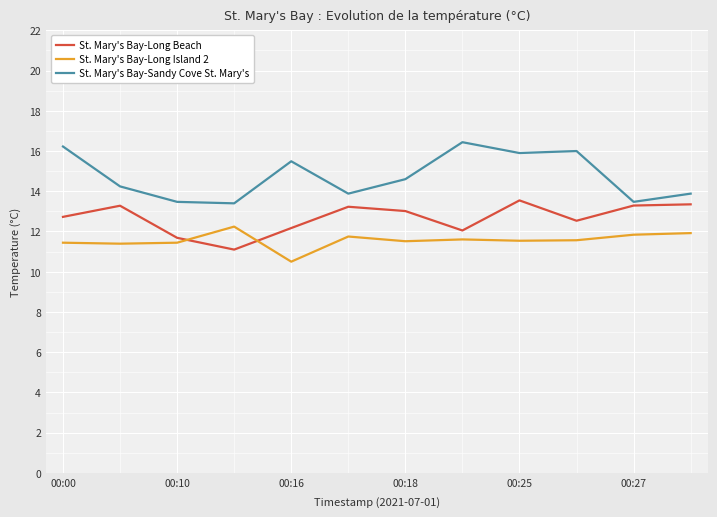

Which series has the largest range (max minus min)?

St. Mary's Bay-Sandy Cove St. Mary's